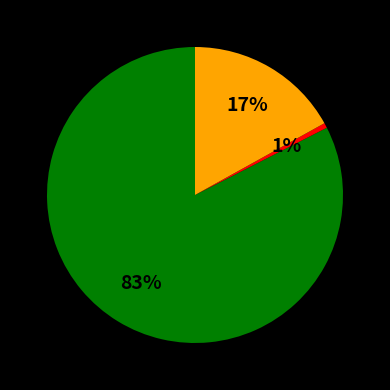

Is there any slice that represents more than half of the pie?

Yes